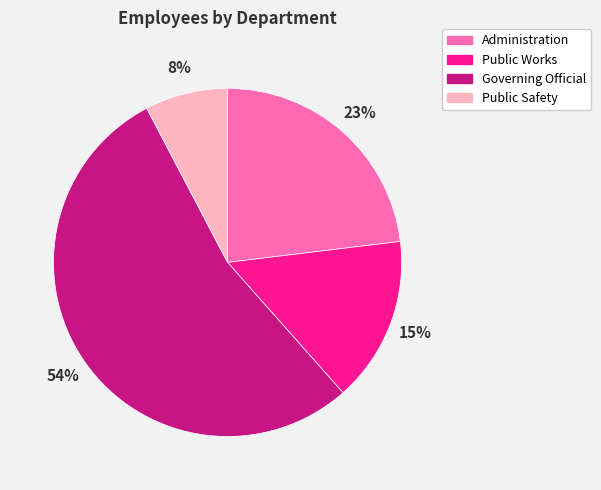

Does Governing Official represent more than half of the total?

Yes